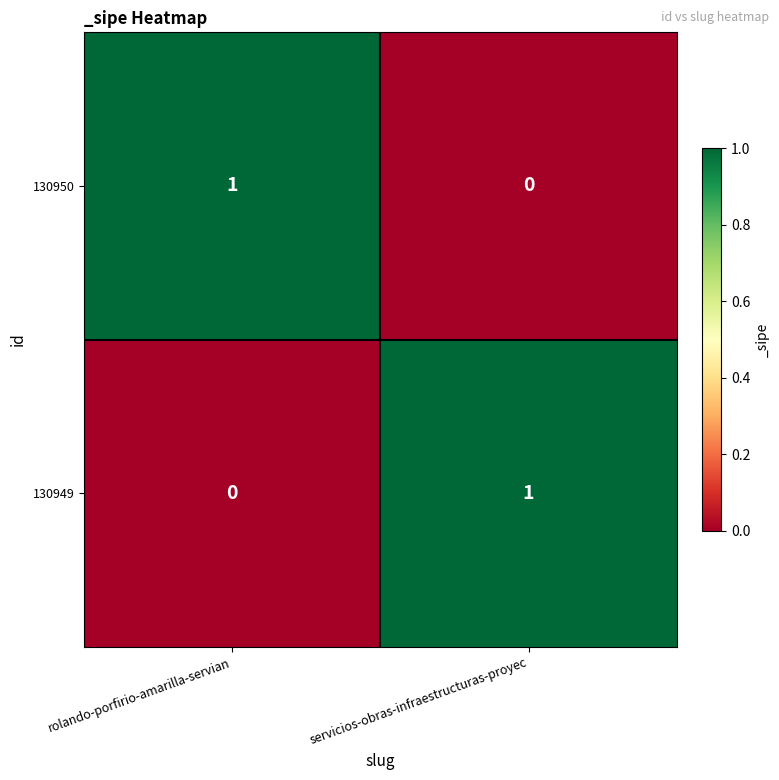

At which label does 130949 reach its peak?

servicios-obras-infraestructuras-proyec